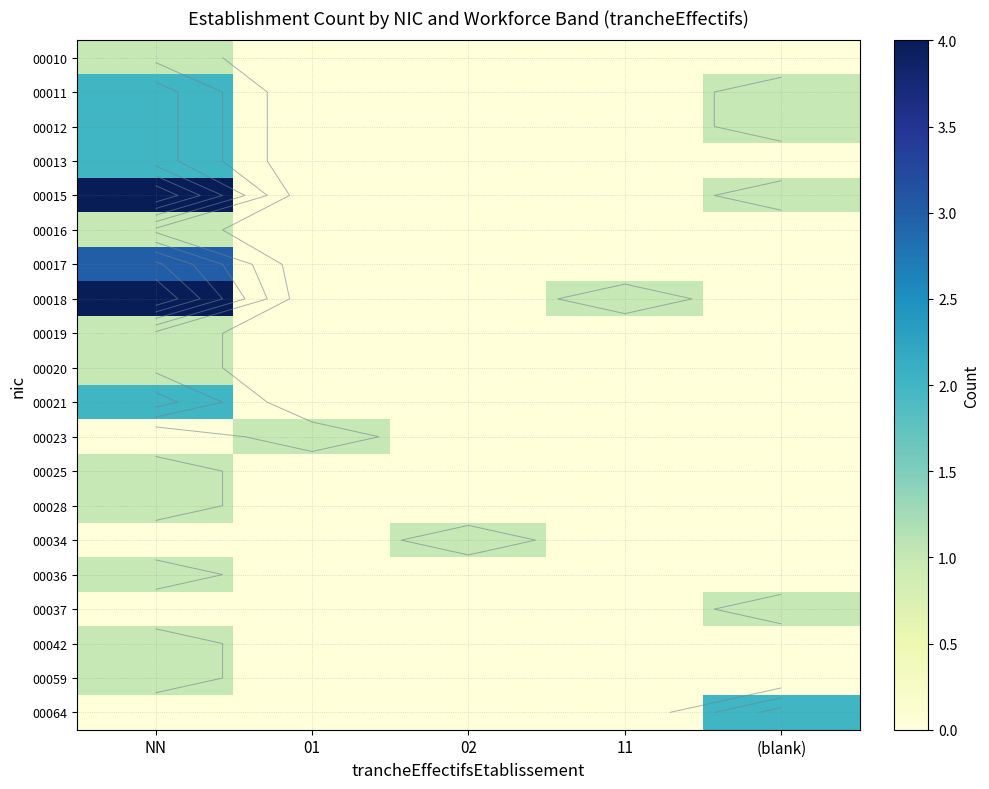

Is it true that 00011 equals -1 at 01?

False